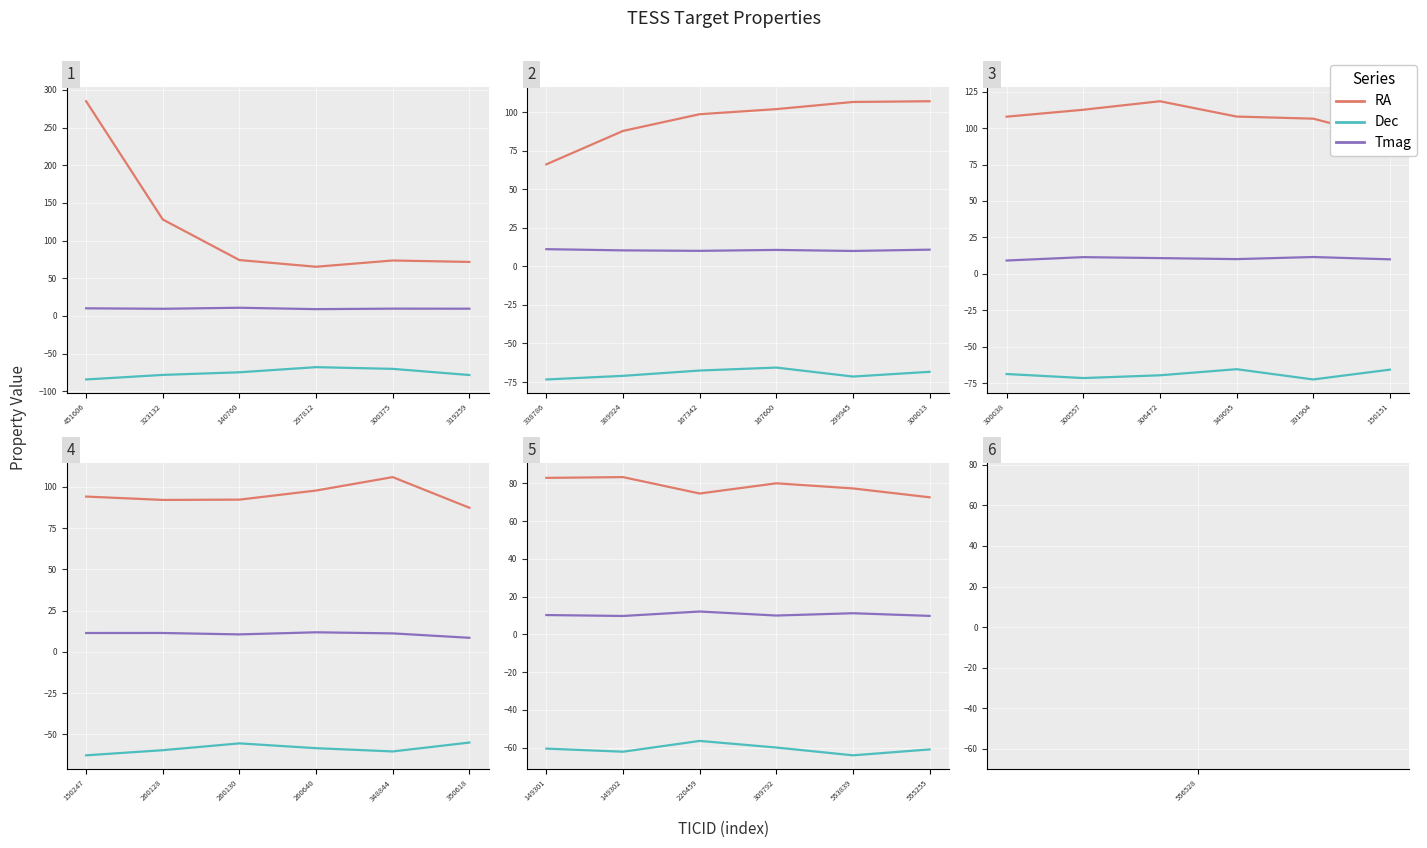

Rank the categories by Tmag value from highest to lowest.

220459, 553839, 149301, 309792, 555255, 149302